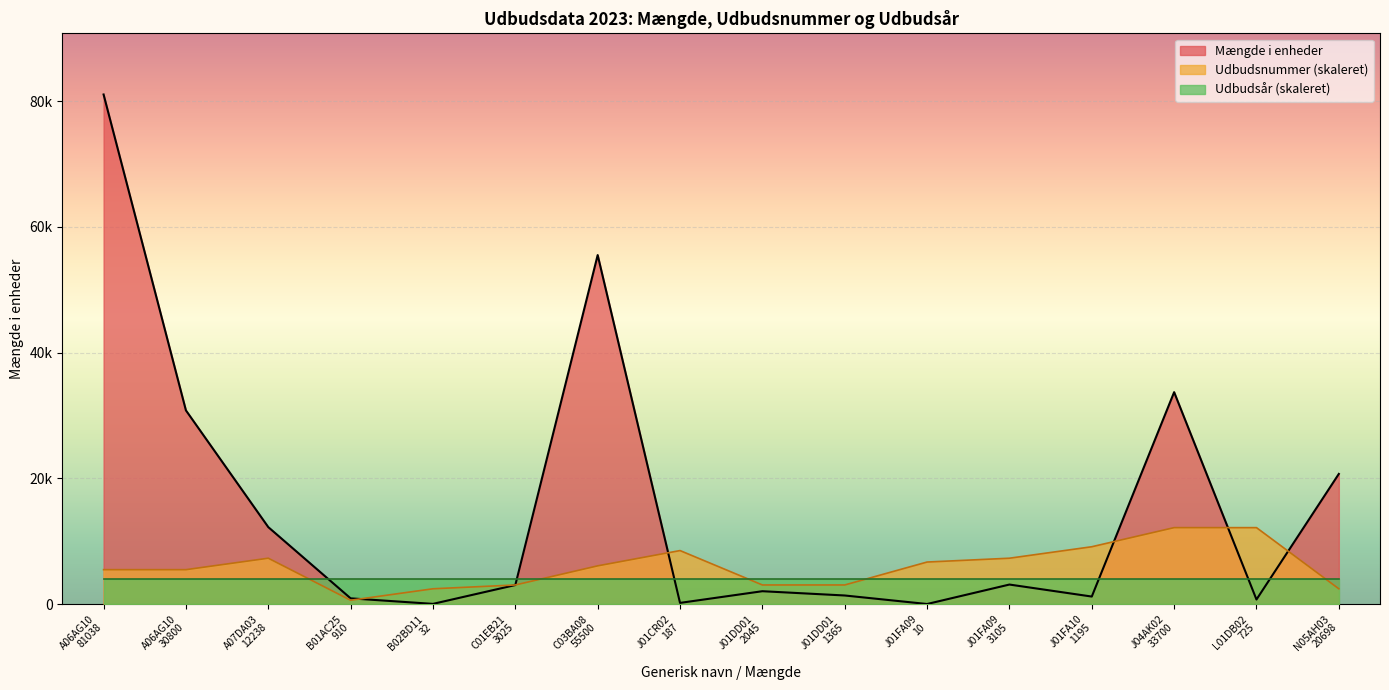

Between B02BD11
32 and A06AG10
81038, which is larger?

A06AG10
81038